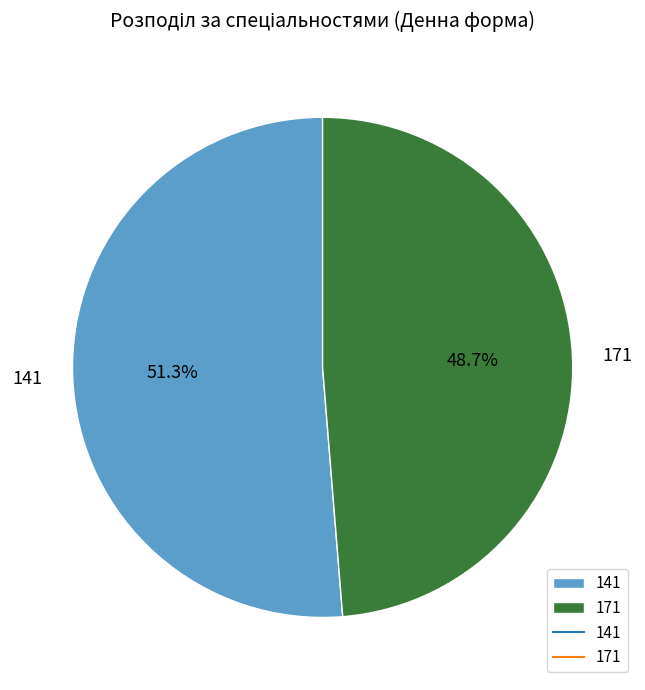

How many segments does this pie chart have?

2